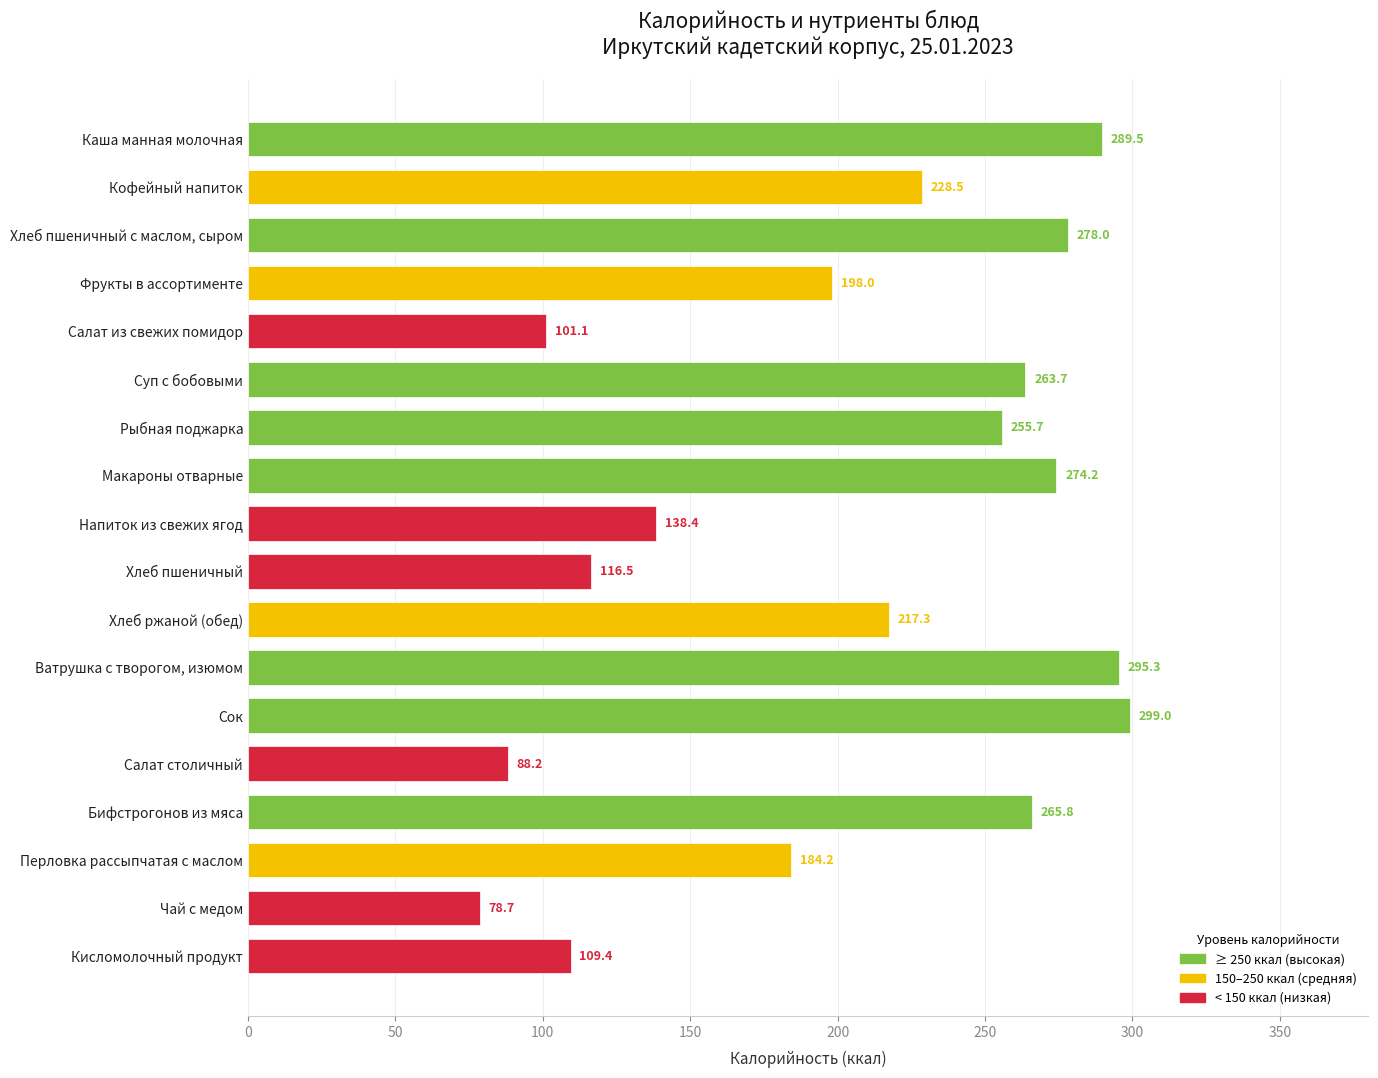

What is the sum of the values at Макароны отварные and Бифстрогонов из мяса?

540.0